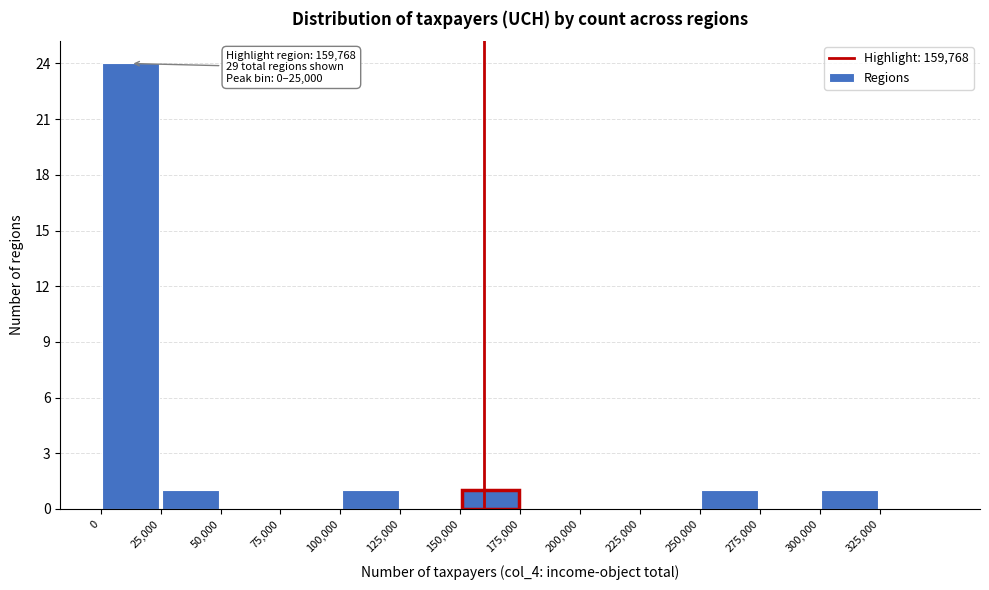

Over which range of the x-axis is the bar tallest?

0 to 25000